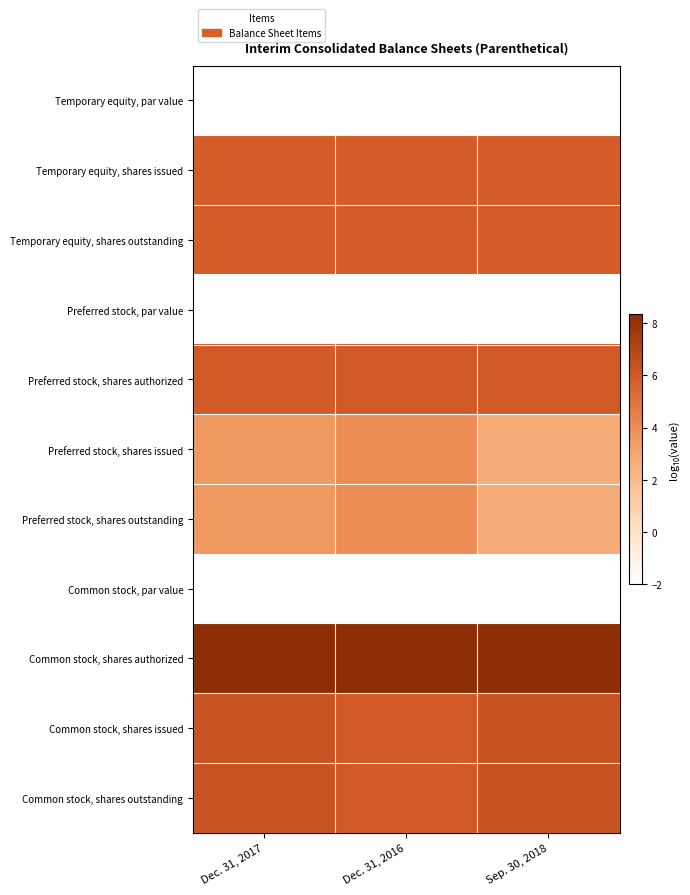

Between Dec. 31, 2017 and Sep. 30, 2018, which series saw the biggest shift?

Preferred stock, shares issued